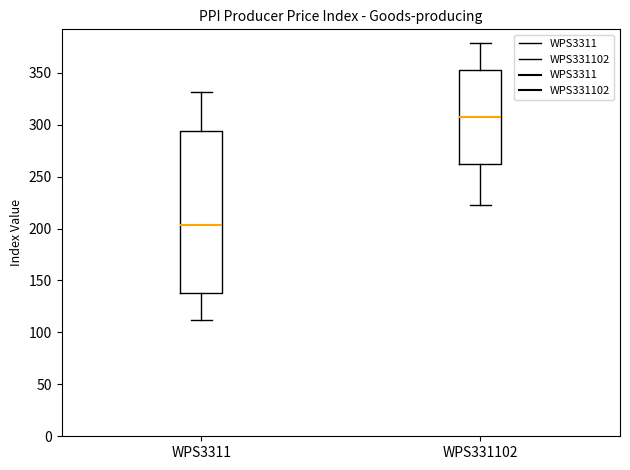

Reading left to right, read every box against the y-axis: the position of its median line, the range the box covers, and the ends of its whiskers. The values are not printed on the chart, so give them approximately, as read against the axis.

WPS3311: median 205, box 140 to 295, whiskers 110 to 330
WPS331102: median 310, box 265 to 350, whiskers 220 to 380